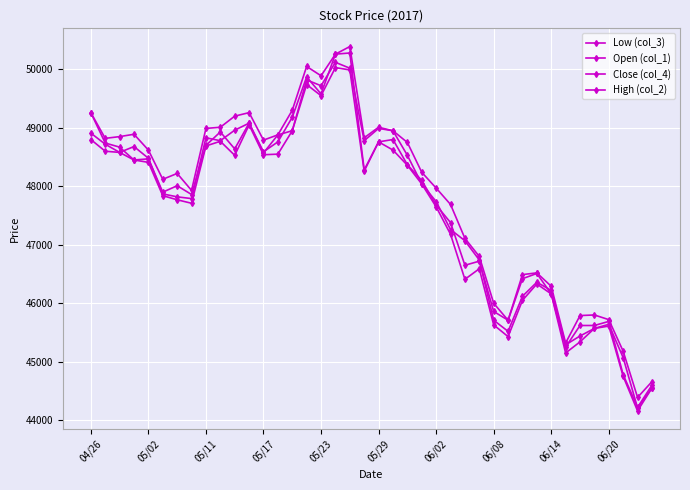

Is this an area chart (filled region under the line)?

No